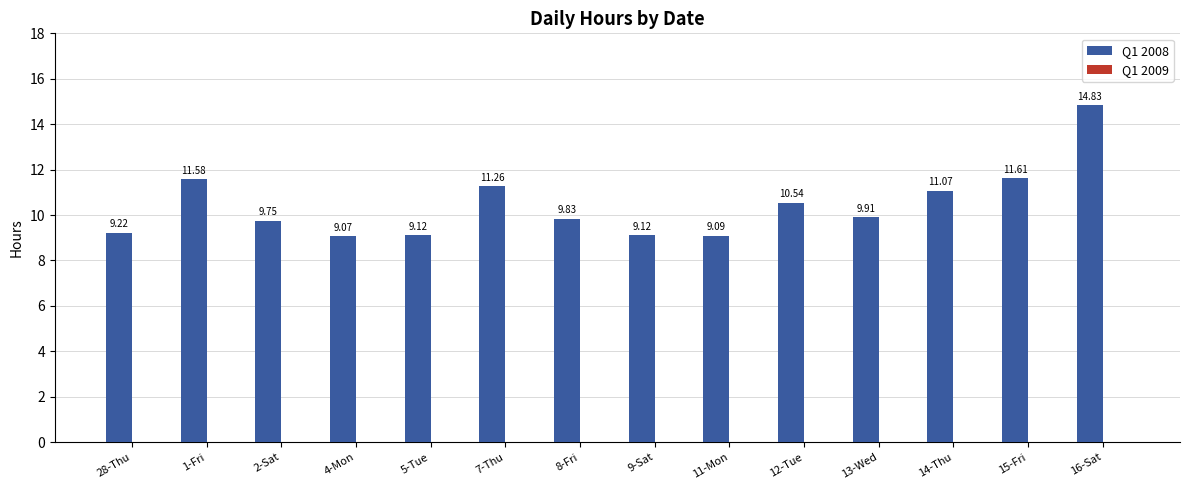

What is the change in value from 5-Tue to 7-Thu?

+2.1